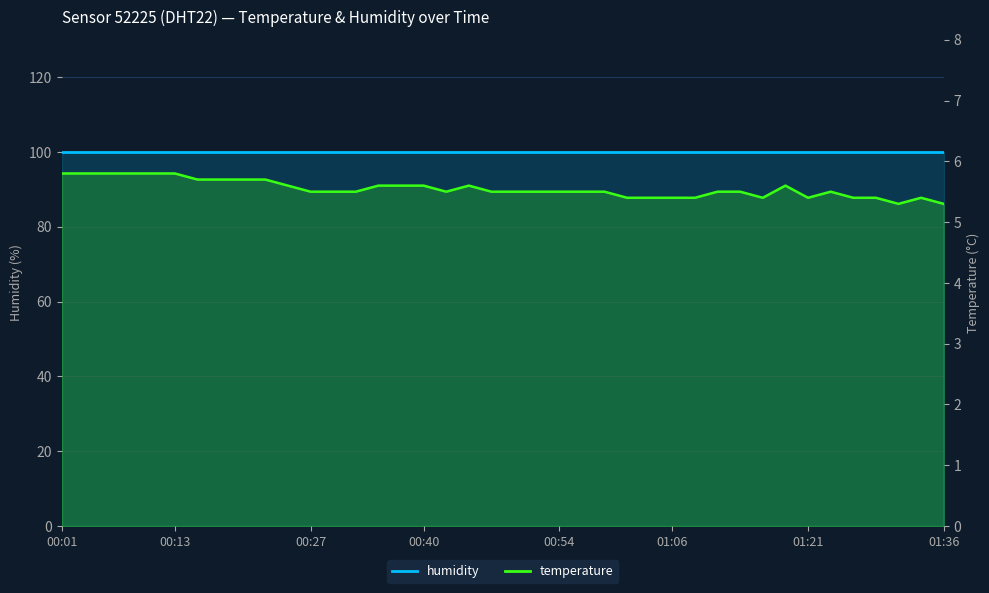

List the labels in order of value, smallest first.

01:31, 01:36, 01:01, 01:04, 01:06, 01:09, 01:16, 01:21, 01:26, 01:28, 01:33, 00:27, 00:30, 00:32, 00:42, 00:47, 00:49, 00:52, 00:54, 00:57, 00:59, 01:11, 01:14, 01:23, 00:25, 00:35, 00:37, 00:40, 00:44, 01:18, 00:15, 00:18, 00:20, 00:23, 00:01, 00:03, 00:06, 00:08, 00:10, 00:13